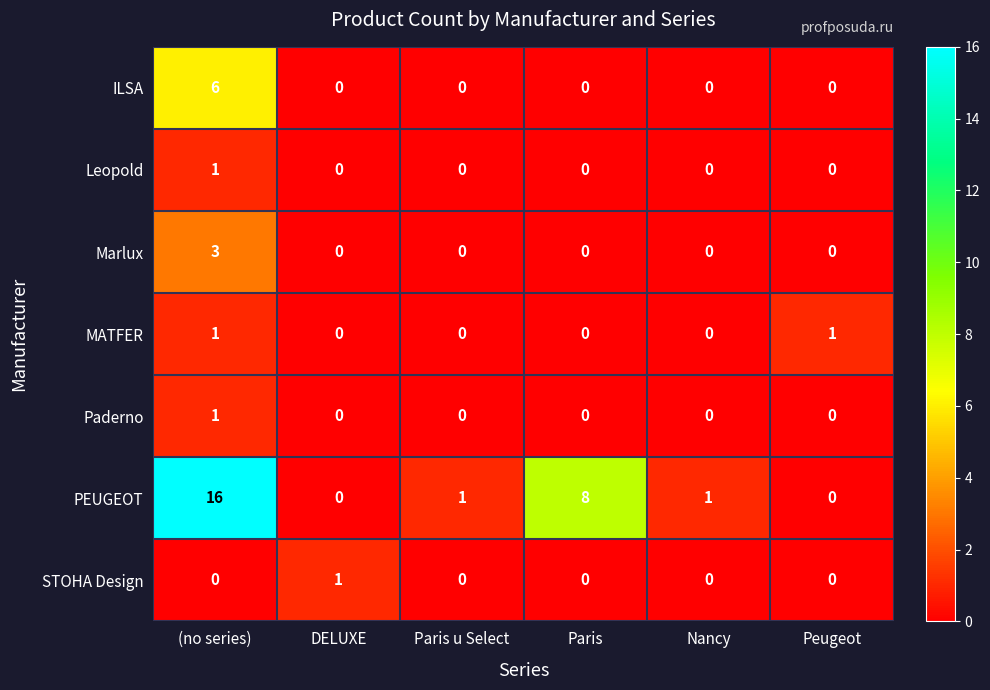

Is it true that PEUGEOT equals 0 at Paris u Select?

False